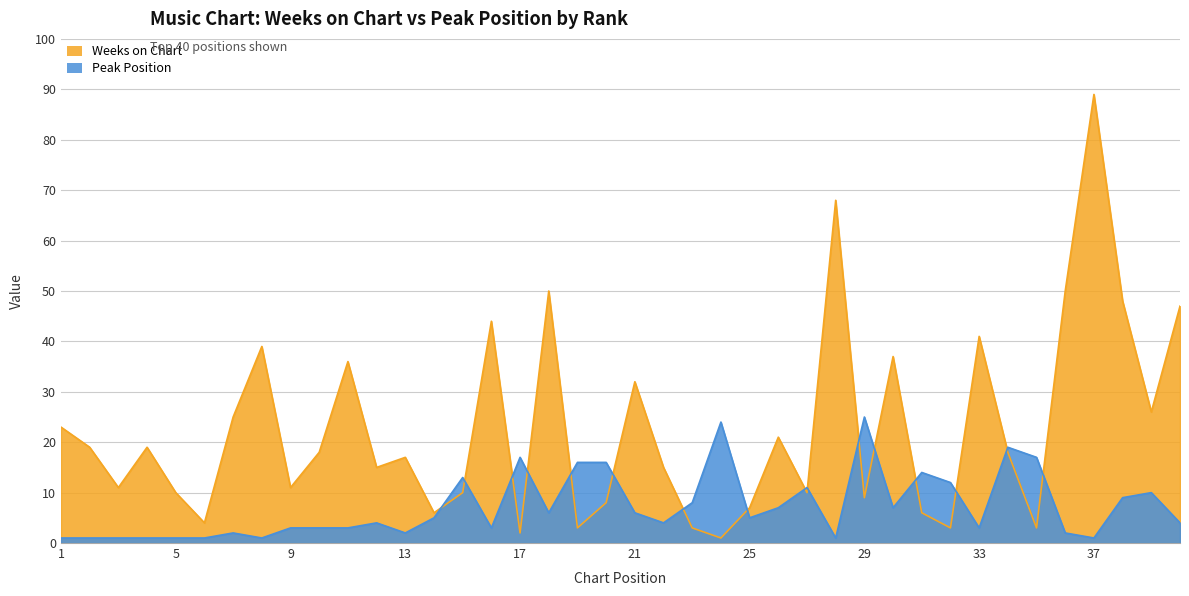

The value of Peak Position at 7 is 1. True or false?

False